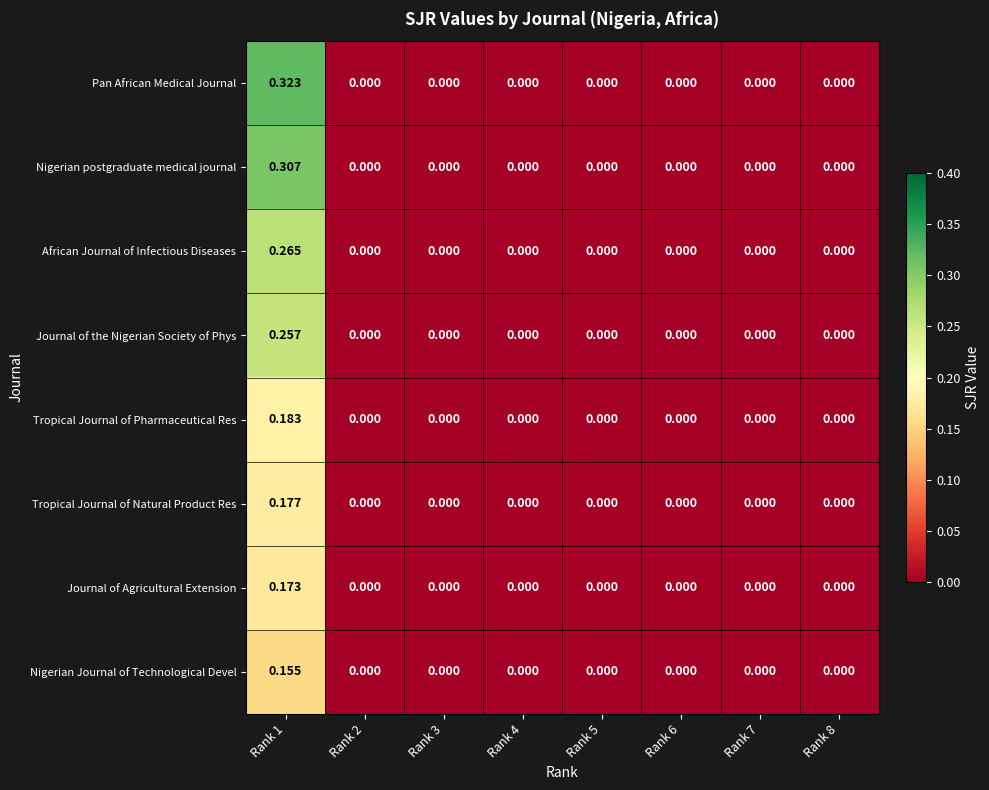

Which series has the widest spread of values?

Pan African Medical Journal